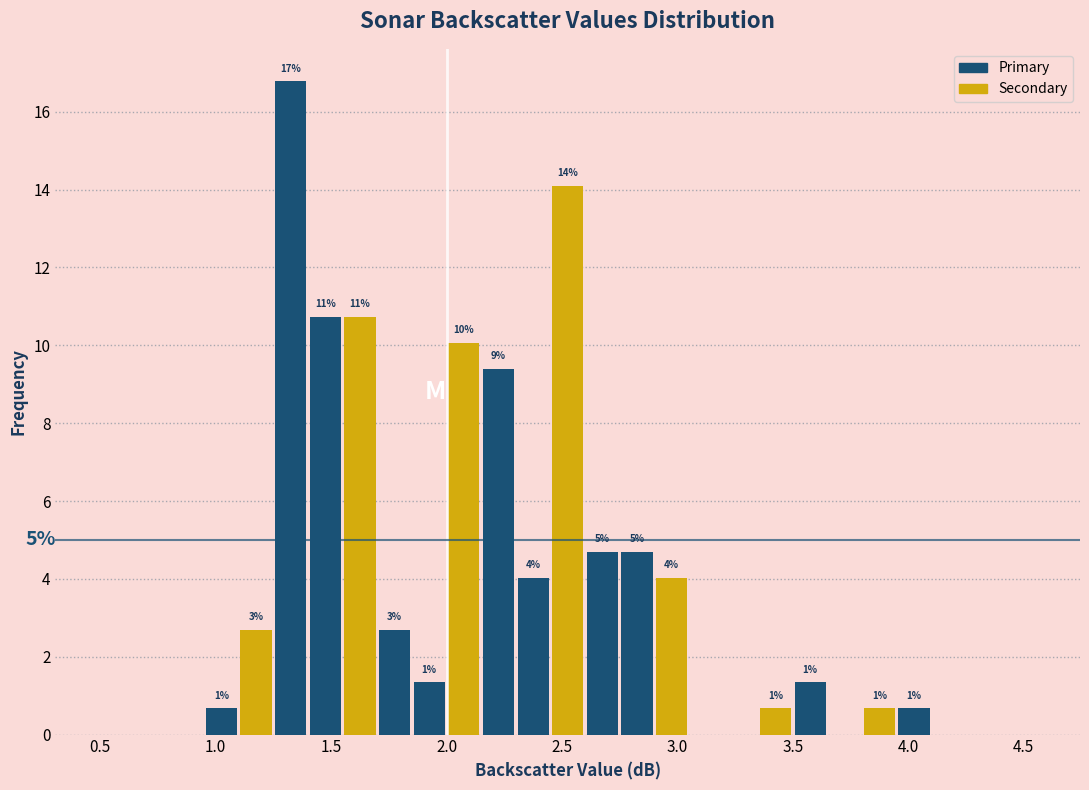

Around what value on the x-axis is the tallest bar? Give the approximate position of its centre, as read against the axis.

1.35